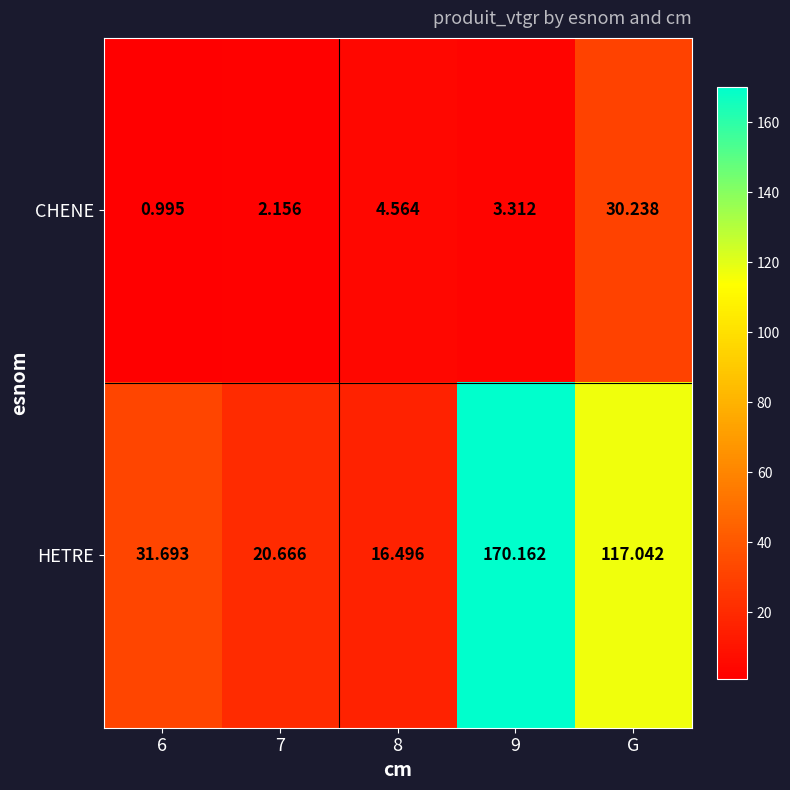

Which series changed the most between 8 and G?

HETRE